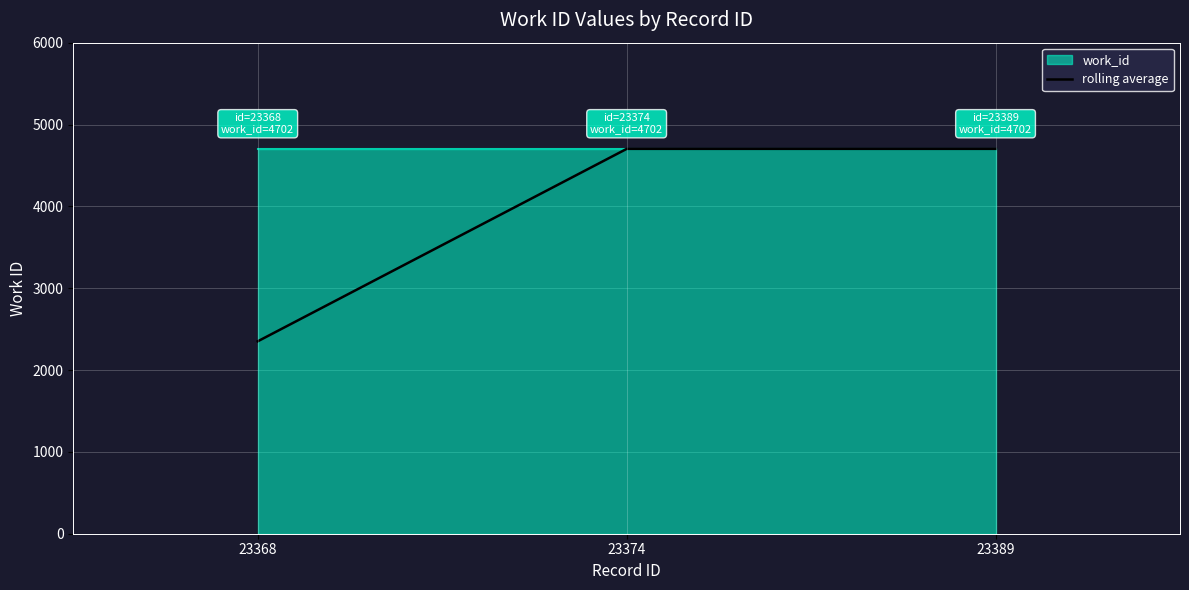

Is it true that rolling average equals 2351 at 23368?

True